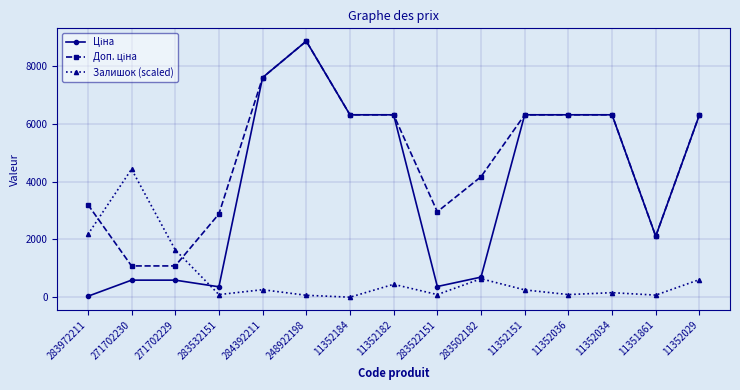

Does the chart display data point markers on the line(s)?

Yes